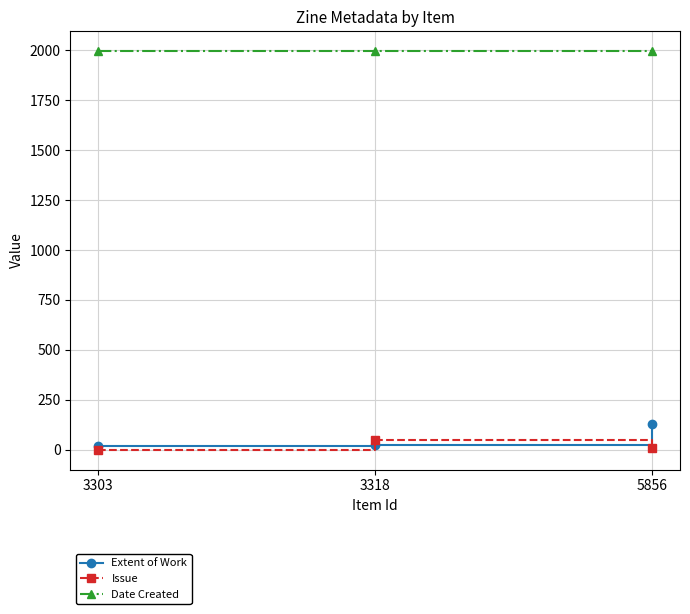

What is the difference between the highest and lowest values at 3303?

1995